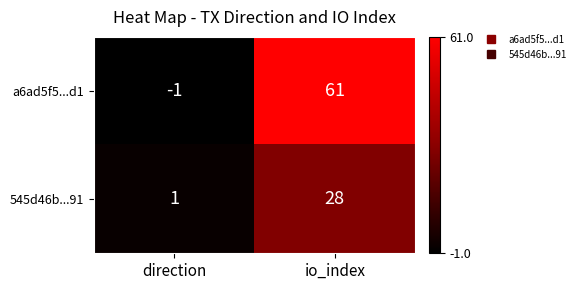

Which series has the largest total across all categories?

a6ad5f5...d1